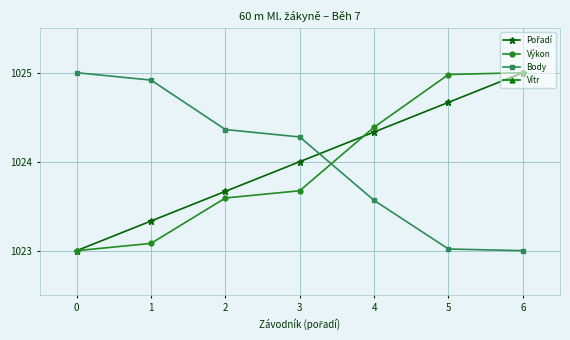

True or false: Vítr and Body cross at least once.

False